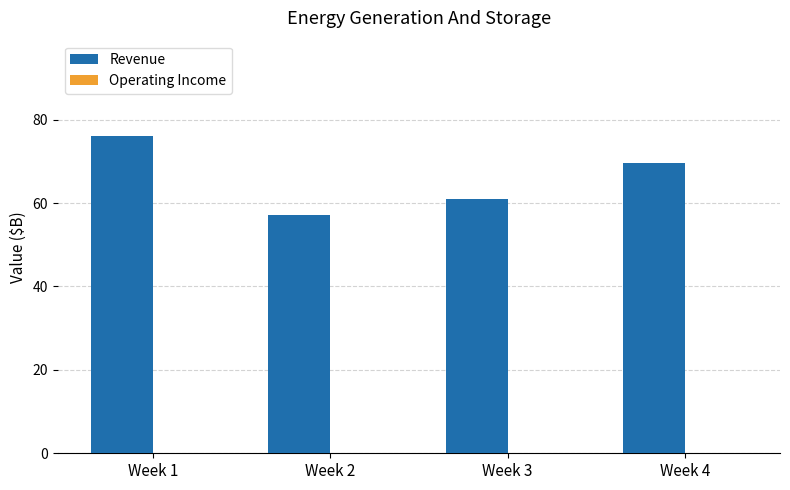

Rank the categories by value from highest to lowest.

Week 1, Week 4, Week 3, Week 2